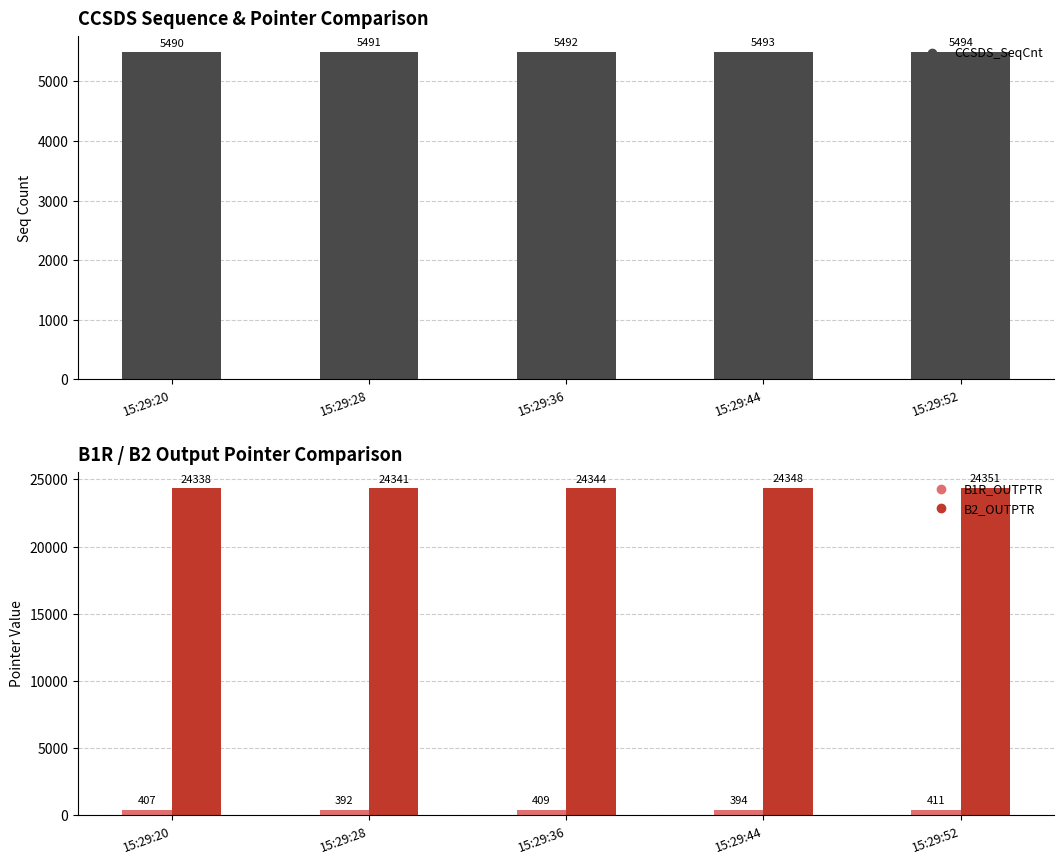

List the series in order of their peak value, lowest first.

B1R_OUTPTR, CCSDS_SeqCnt, B2_OUTPTR